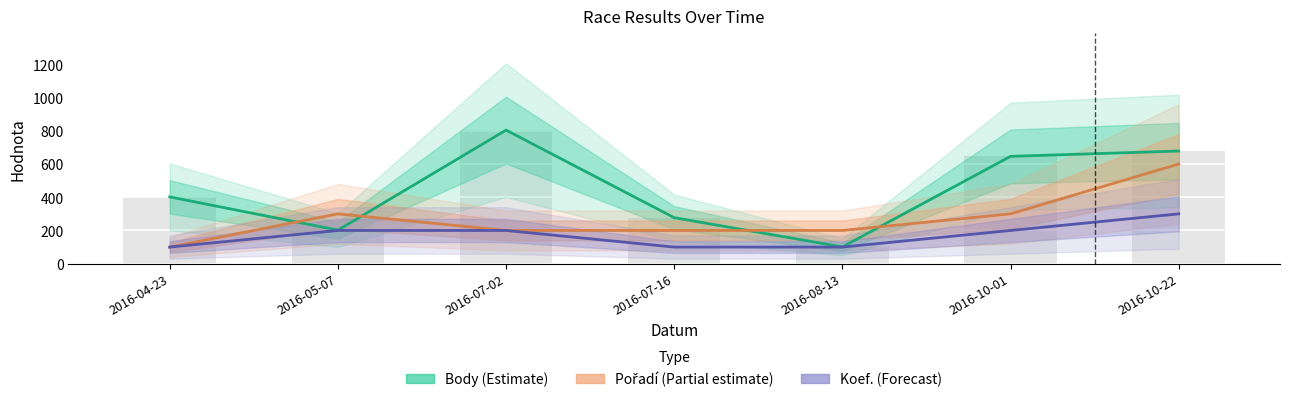

Which series changed the most between 2016-04-23 and 2016-10-01?

Body (Estimate)